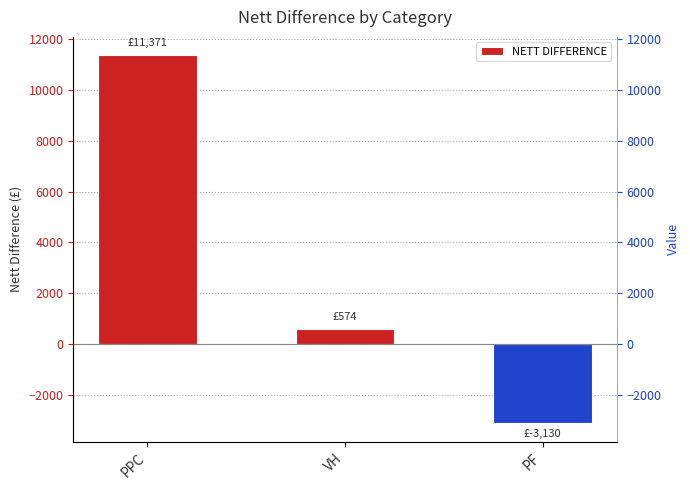

At which label is the value closest to 4120?

VH